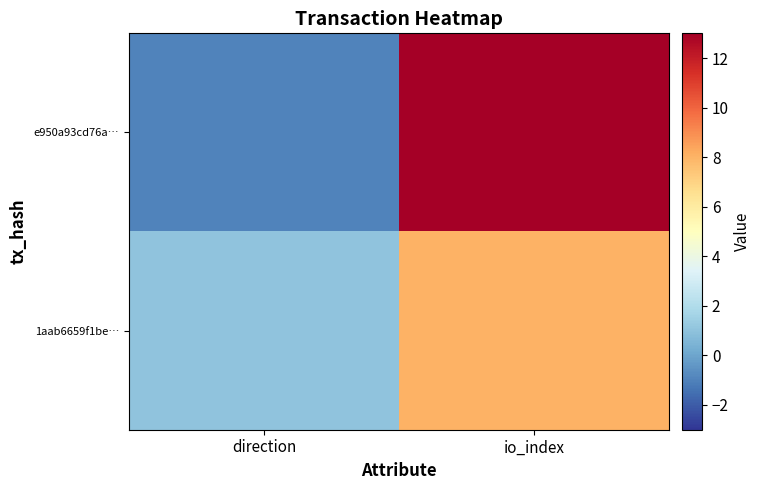

Which series has the largest total across all categories?

e950a93cd76a…